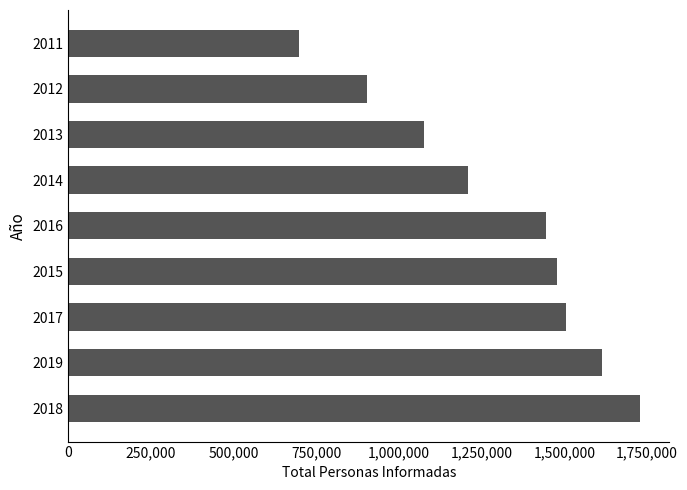

How many categories are shown in the chart?

9